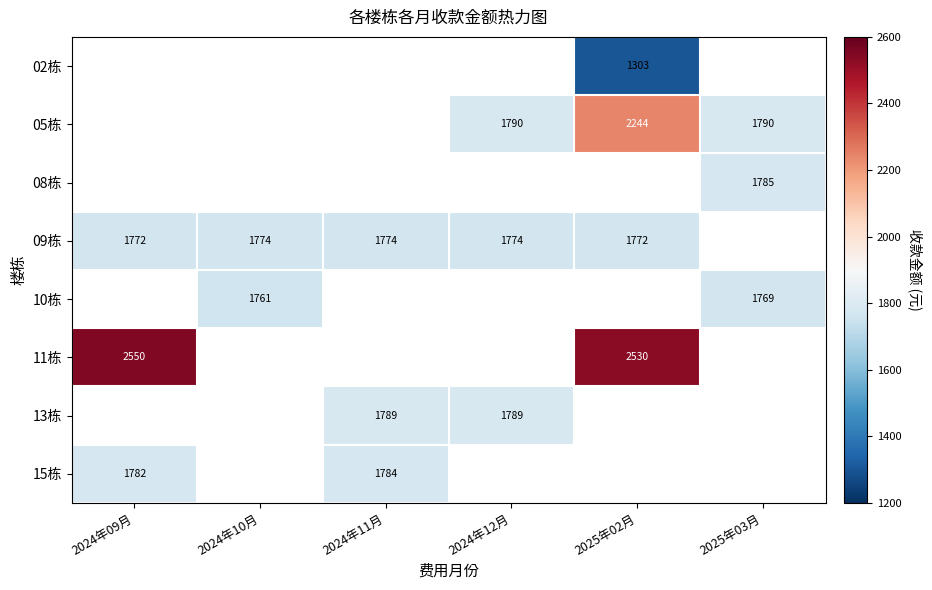

The 05栋 series shows 1790.0 at 2025年03月. True or false?

True